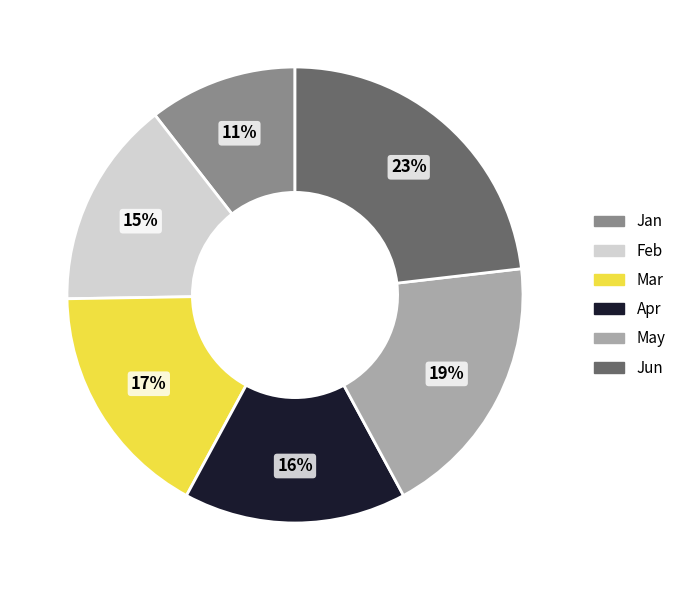

Is the sum of Jan and May greater than half?

No